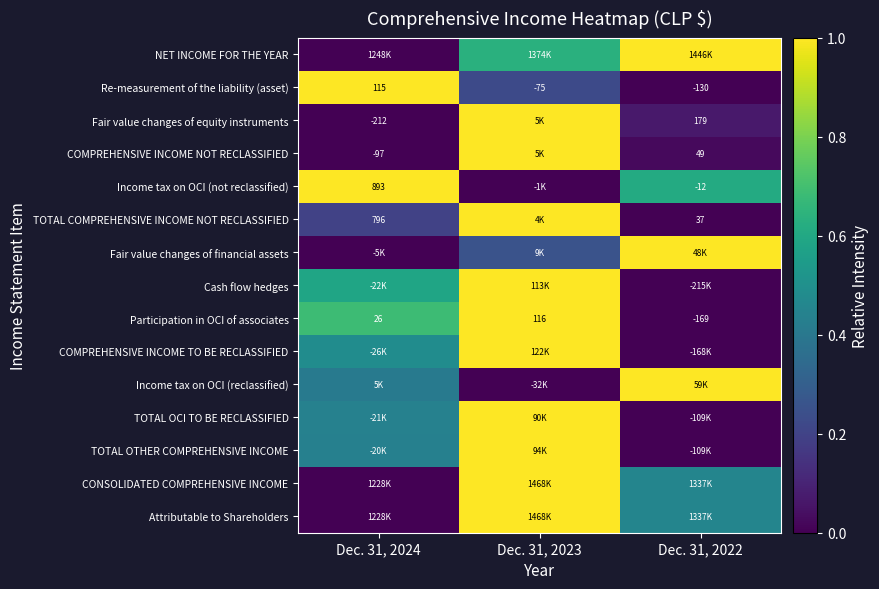

Count the TOTAL COMPREHENSIVE INCOME NOT RECLASSIFIED values in the range 0 to 1.

3